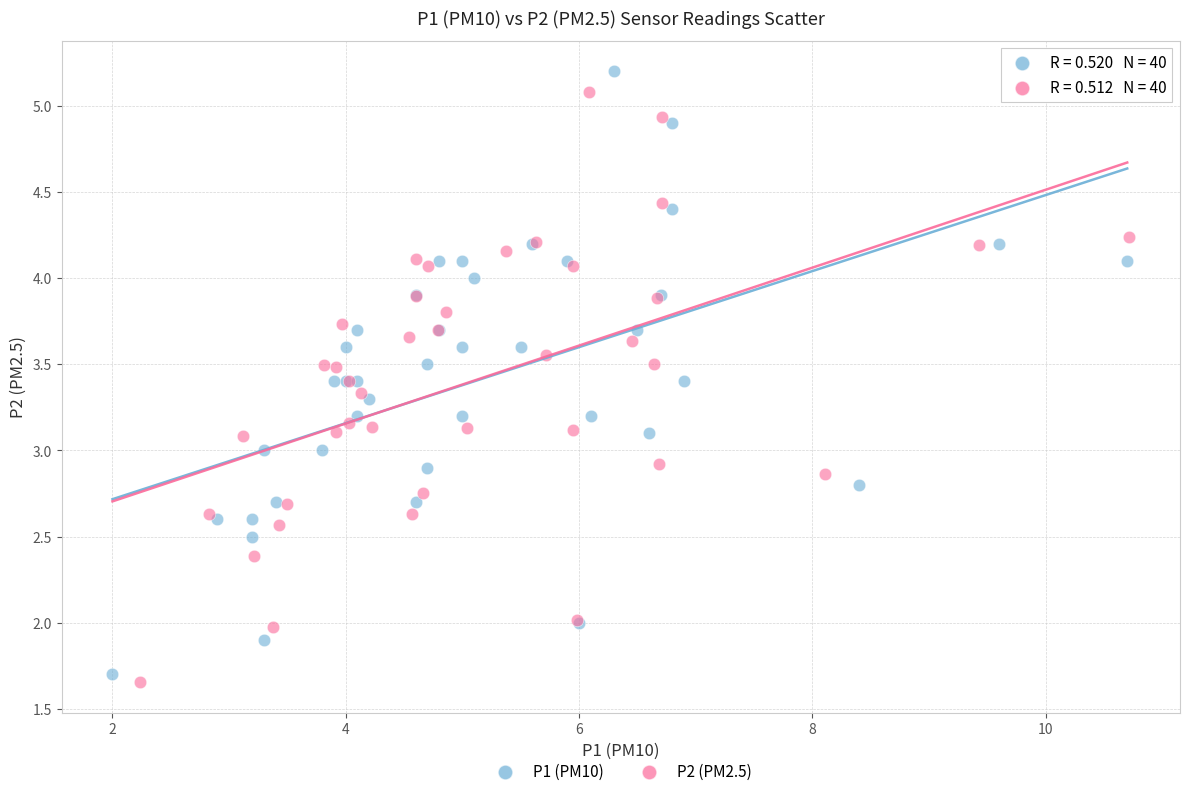

Which series contains the highest Y value?

P1 (PM10)